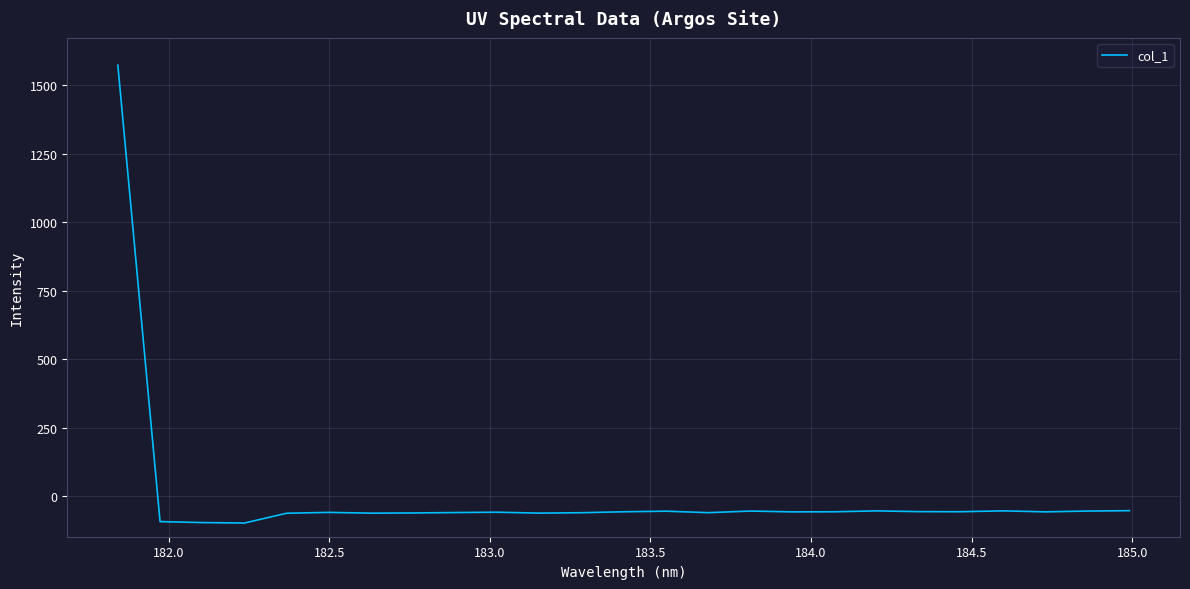

What is the difference between the maximum and minimum values?

1670.3